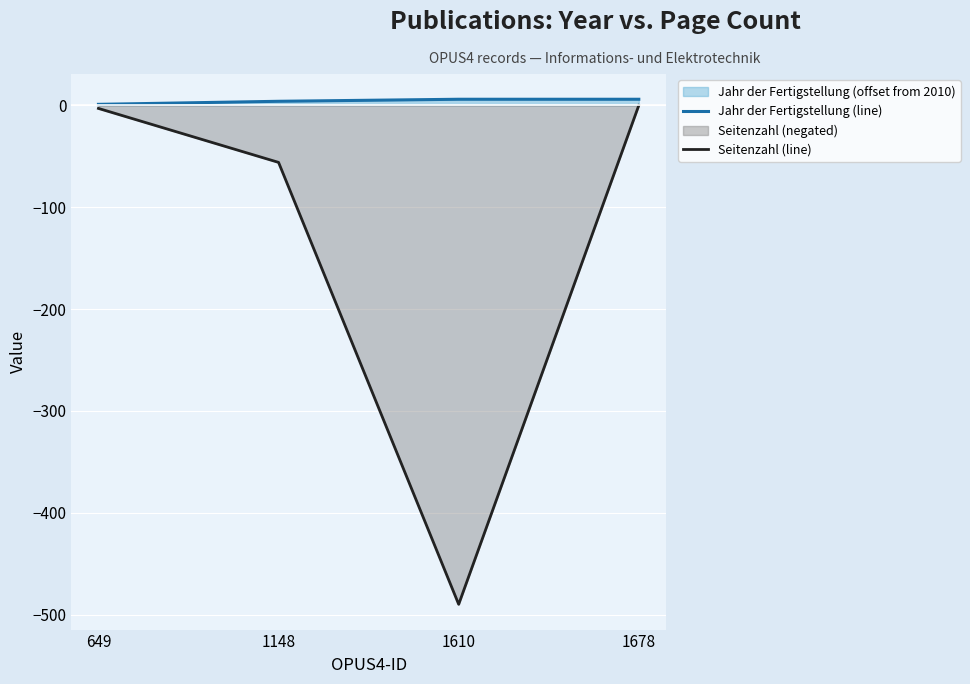

Between 649 and 1148, which series saw the biggest shift?

Seitenzahl (line)